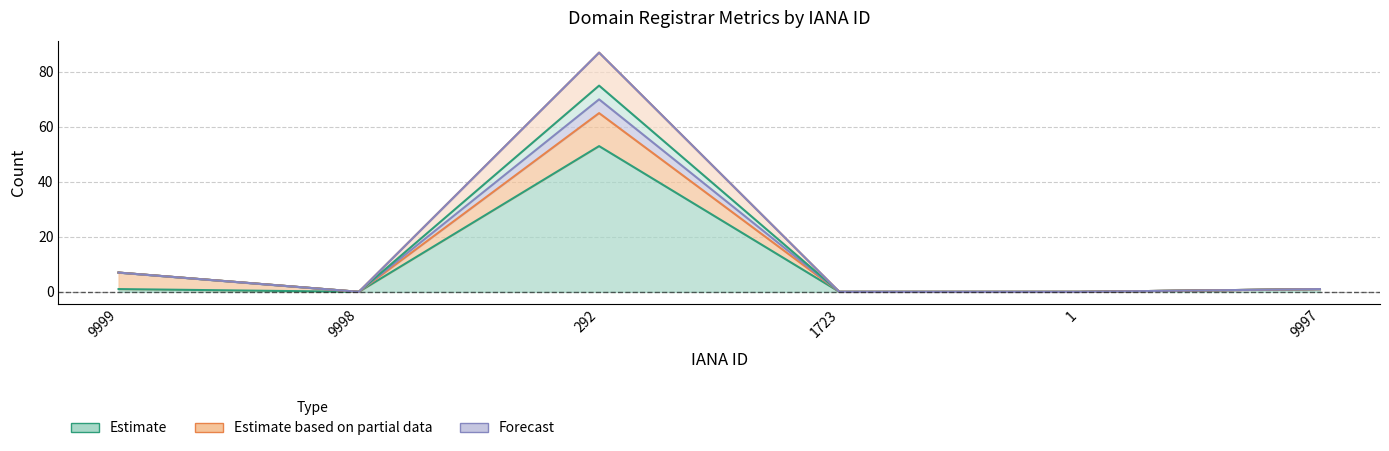

Where is the first local maximum for net-adds-1-yr?

292